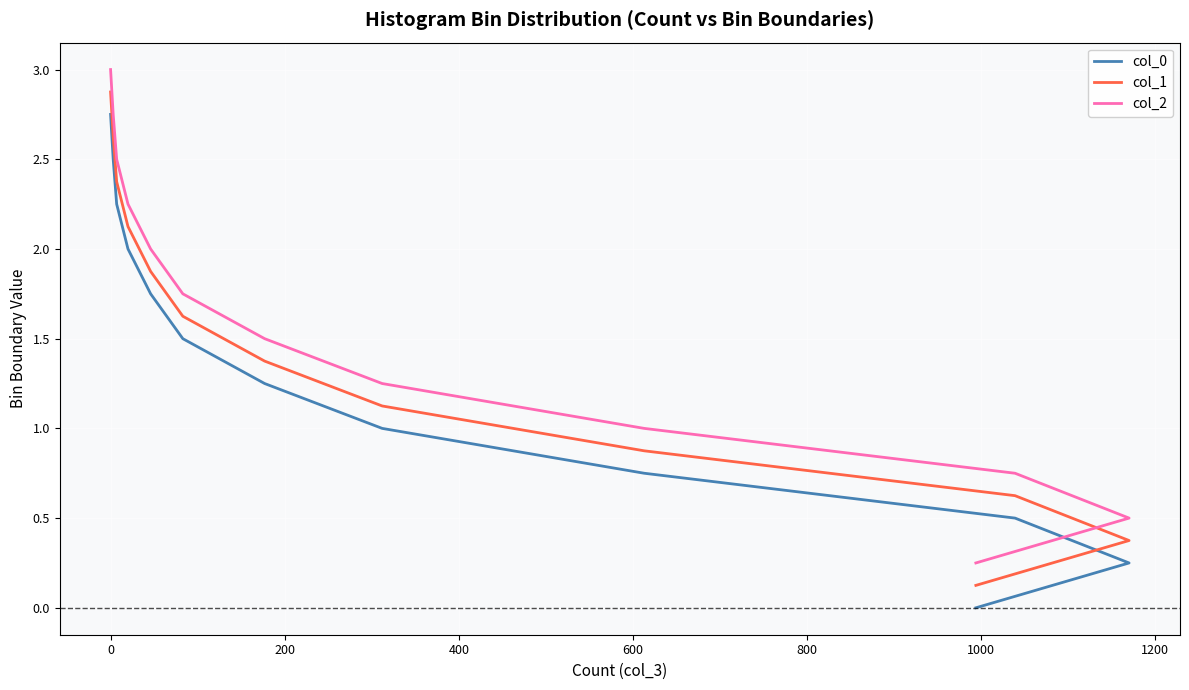

What is the sum of all col_2 values?

19.5